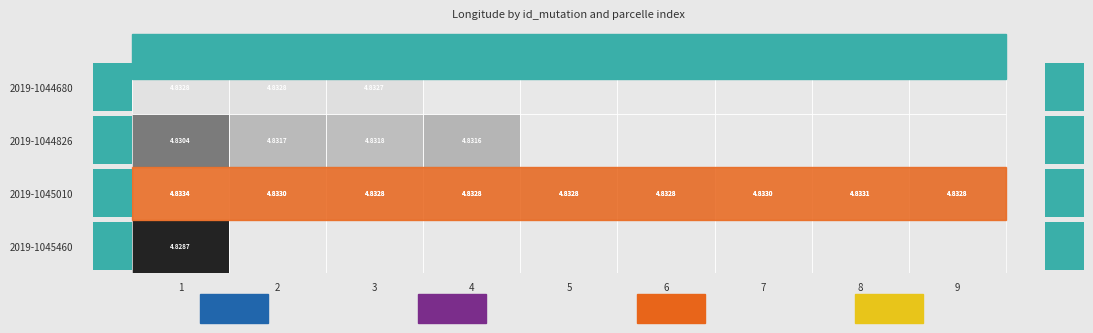

Is the value of 2019-1045010 at 5 greater than the value of 2019-1044826 at 1?

Yes